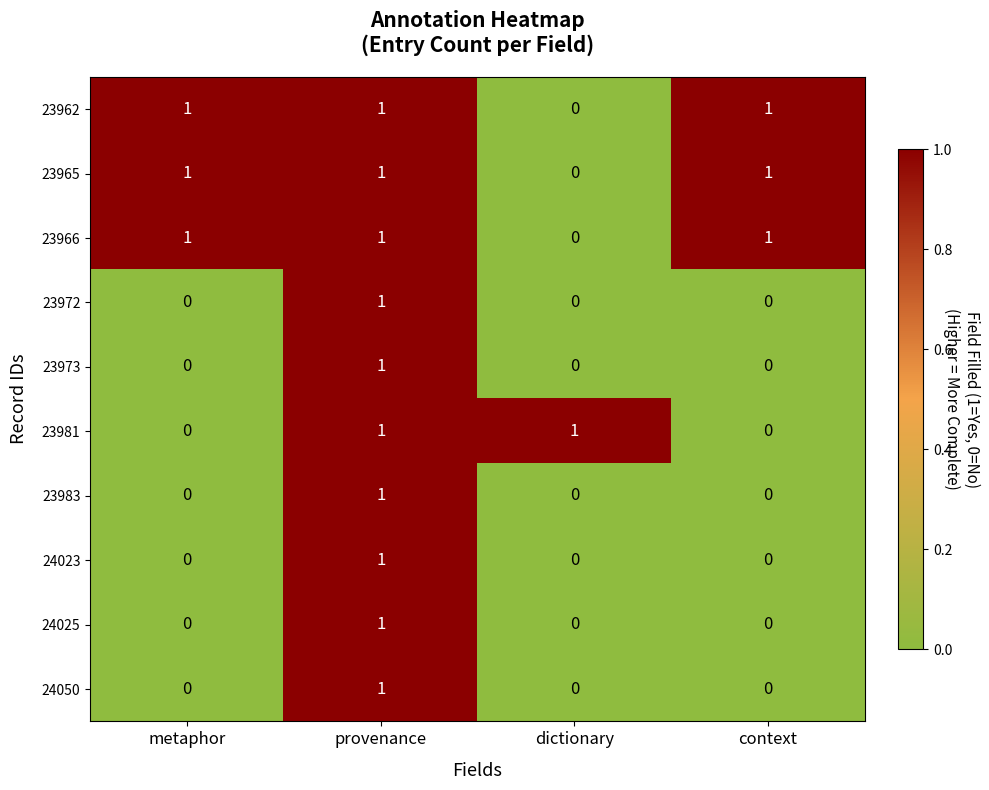

Is it true that 23966 equals 1 at context?

True